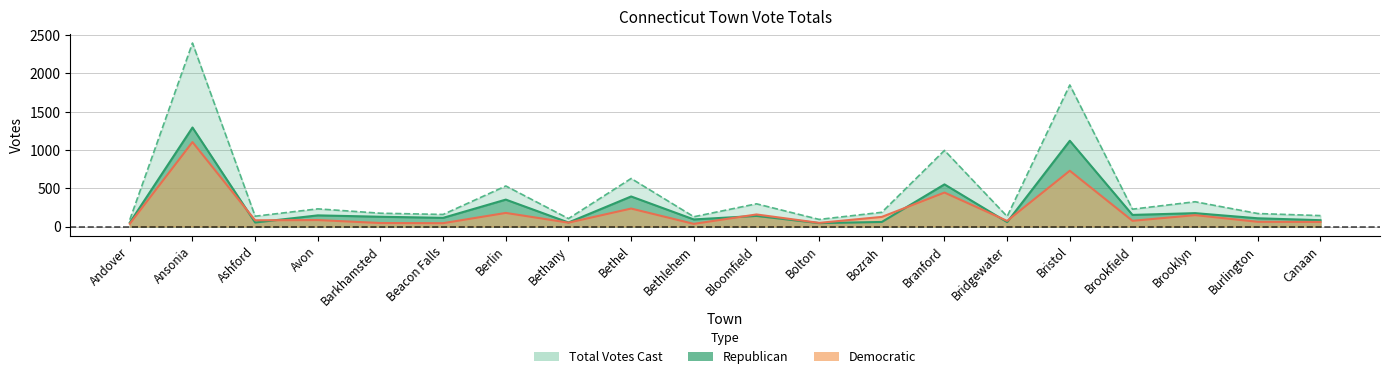

Rank the series at Bozrah from highest to lowest value.

Total, Democratic, Republican